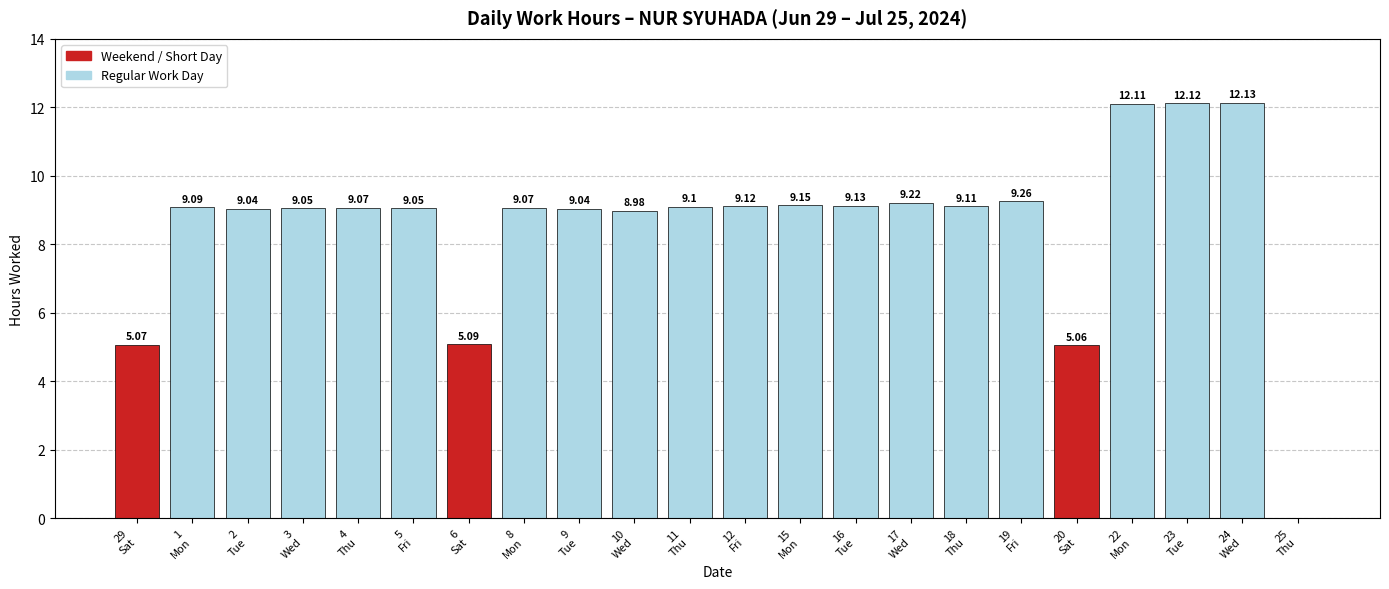

What is the value of the 15th bar from the left?

9.2